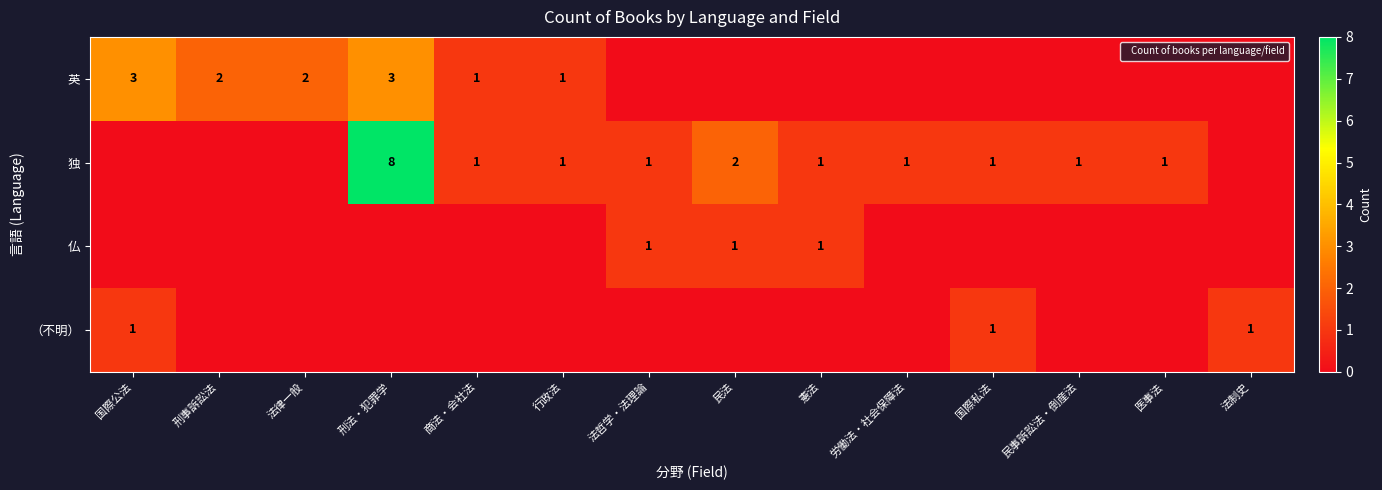

Count the 仏 values in the range 0 to 1.

14